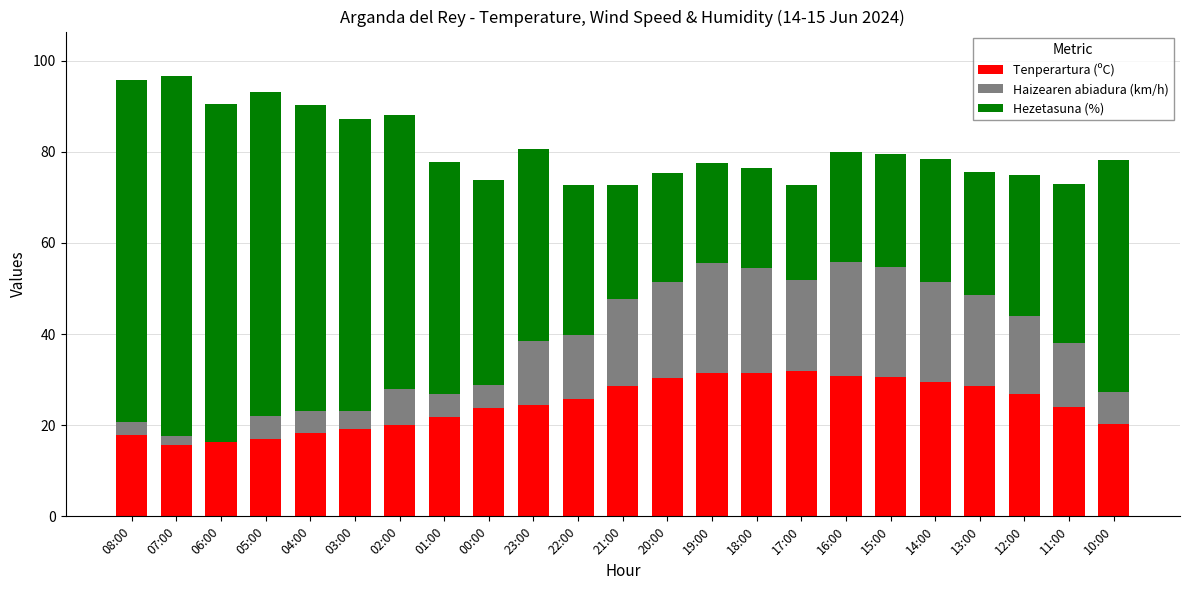

How many data points does each series have?

23